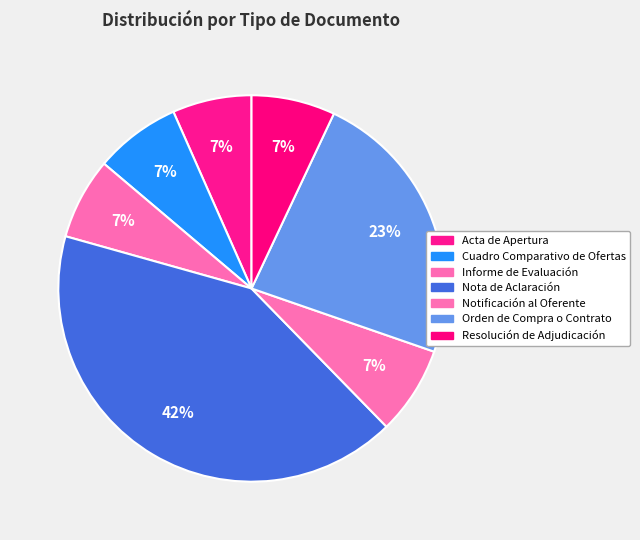

What is the total percentage of Acta de Apertura and Resolución de Adjudicación?

13.6%